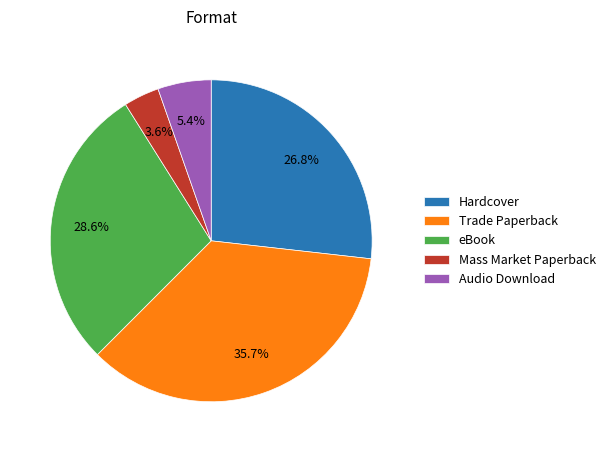

Is there a majority slice in this chart?

No